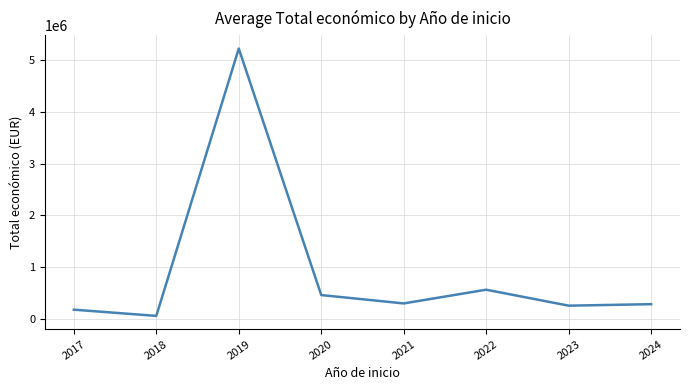

Is this an area chart (filled region under the line)?

No